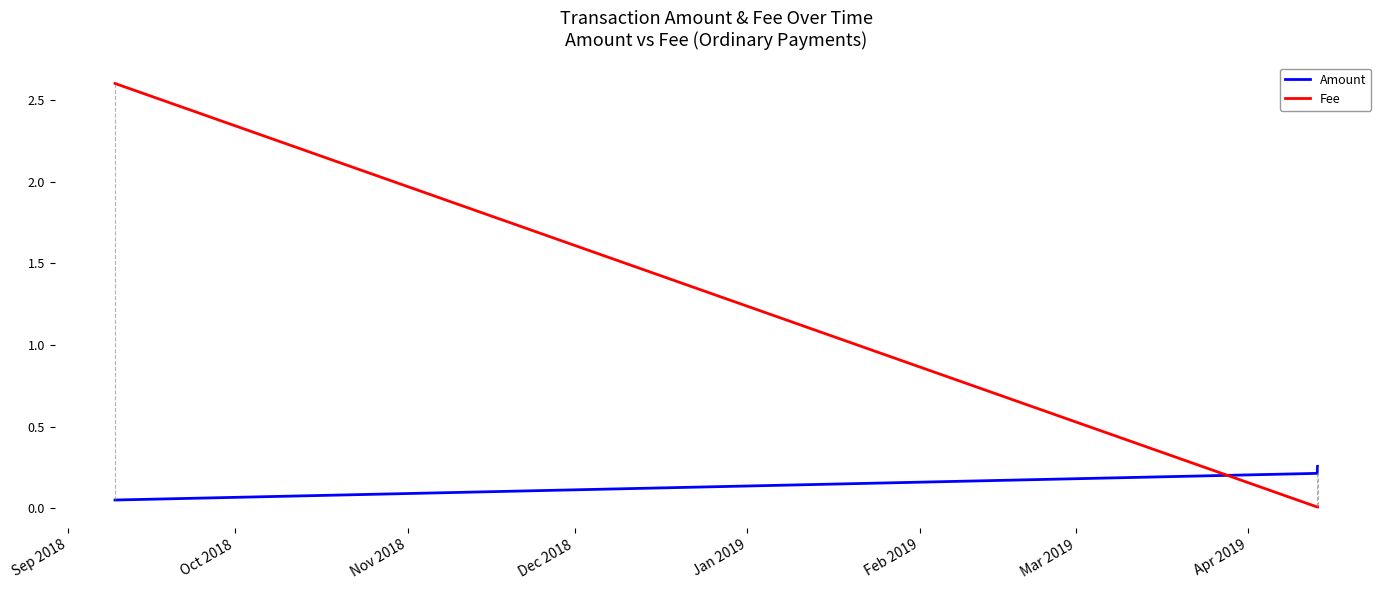

Which series has the widest spread of values?

Fee